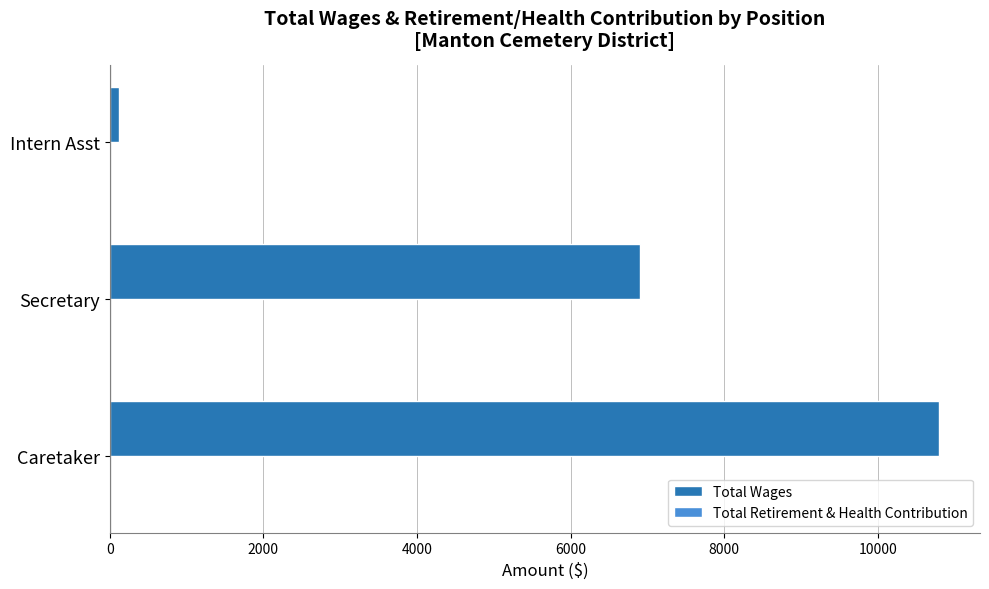

How many bars are there in total?

3